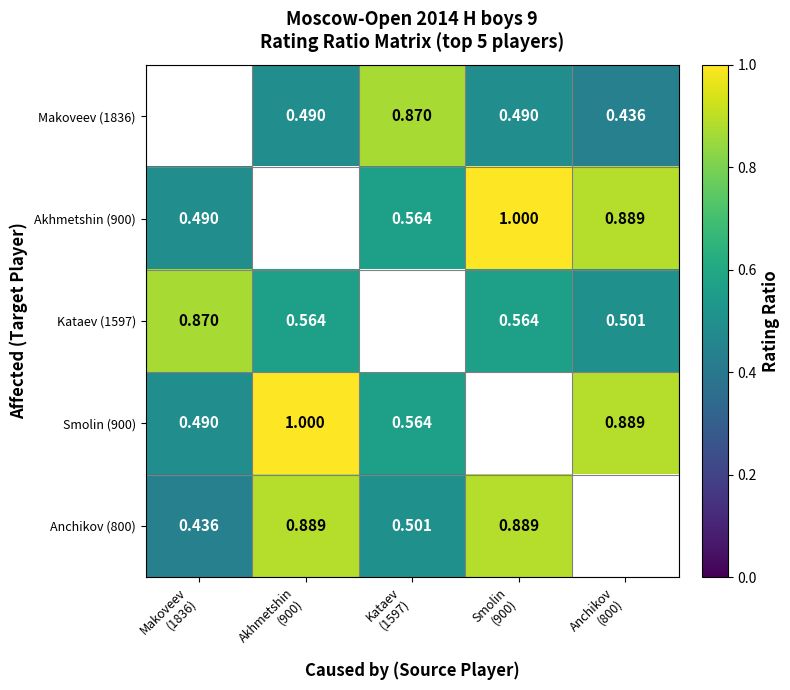

What is the maximum value for Akhmetshin (900)?

1.0